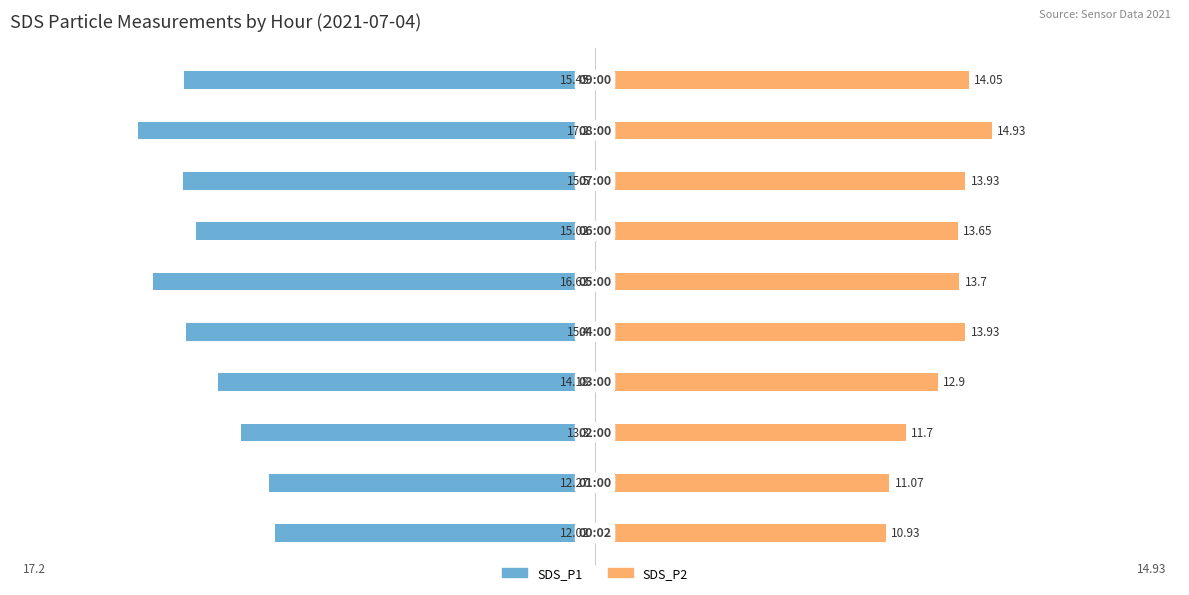

Read the SDS_P2 value at 3.

12.9